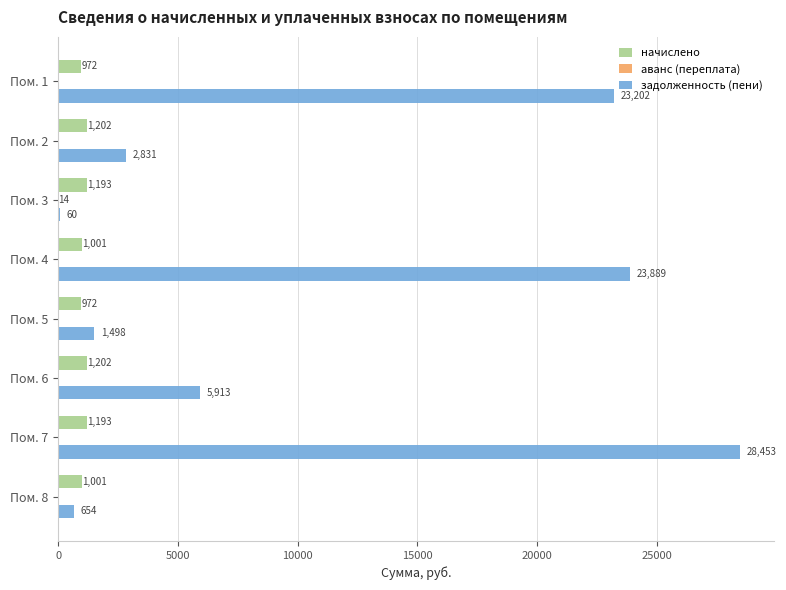

How many data points in задолженность (пени) are above 5912?

4